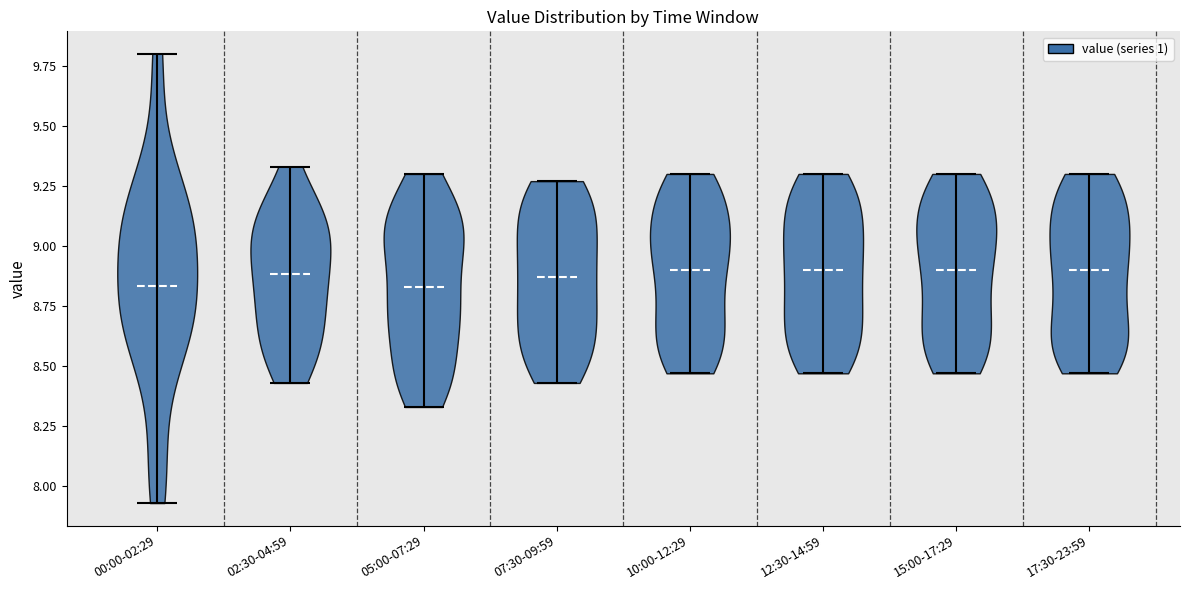

Reading left to right, read every violin against the y-axis: where its median line is, and the lowest and highest points it reaches. The values are not printed on the chart, so give them approximately, as read against the axis.

00:00-02:29: median line 8.85, lowest point 7.95, highest point 9.80
02:30-04:59: median line 8.90, lowest point 8.45, highest point 9.35
05:00-07:29: median line 8.85, lowest point 8.35, highest point 9.30
07:30-09:59: median line 8.85, lowest point 8.45, highest point 9.25
10:00-12:29: median line 8.90, lowest point 8.45, highest point 9.30
12:30-14:59: median line 8.90, lowest point 8.45, highest point 9.30
15:00-17:29: median line 8.90, lowest point 8.45, highest point 9.30
17:30-23:59: median line 8.90, lowest point 8.45, highest point 9.30